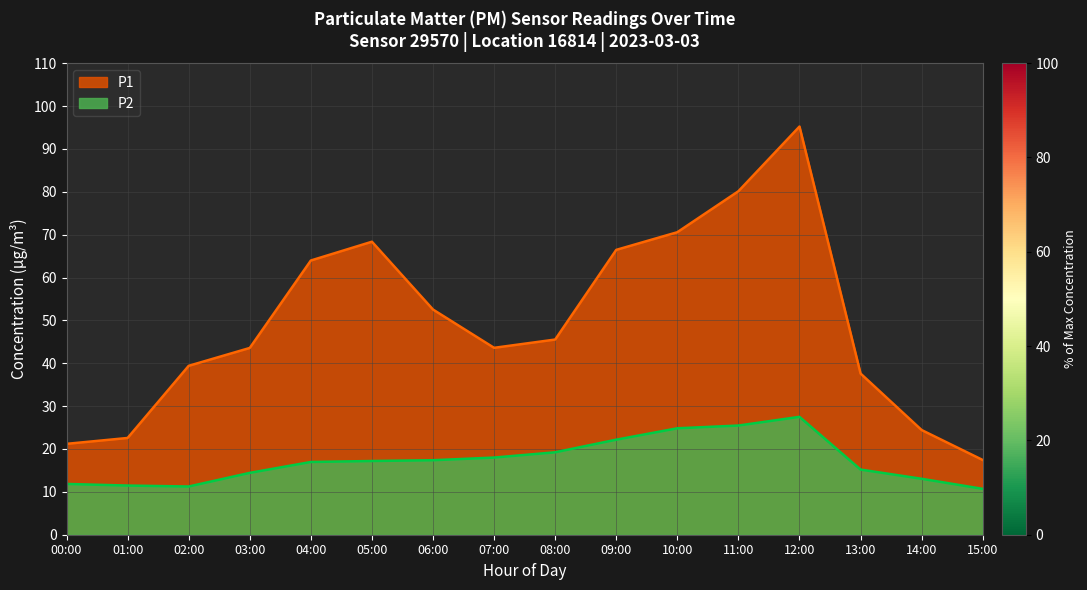

What is the sum of all P2 values?

276.7